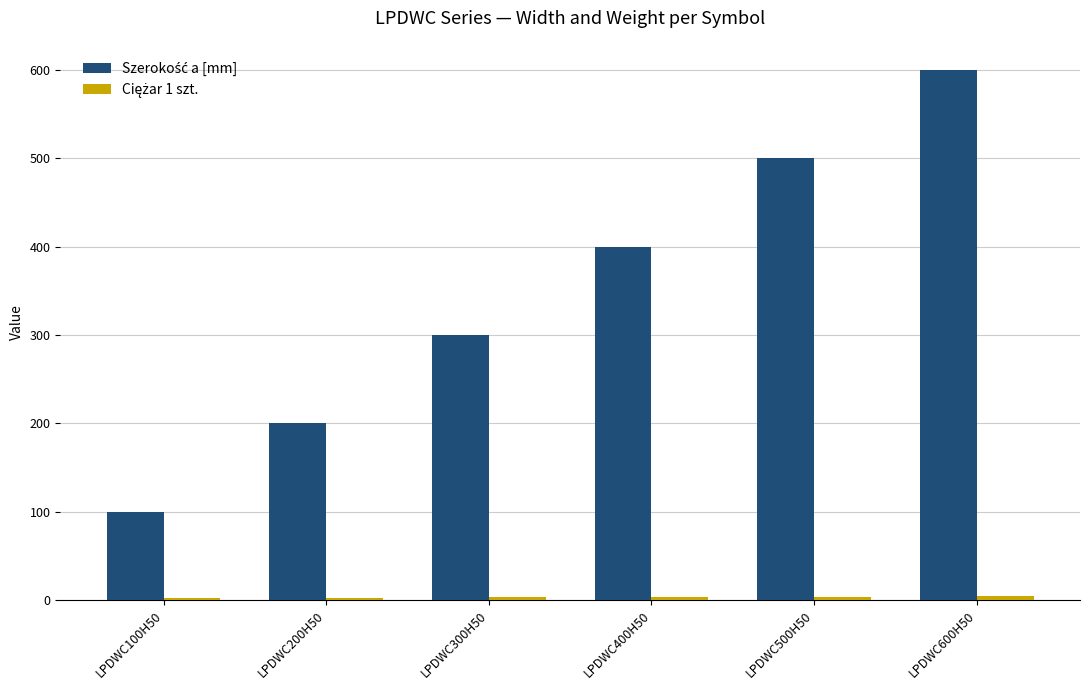

Which category has the highest value across all series?

LPDWC600H50